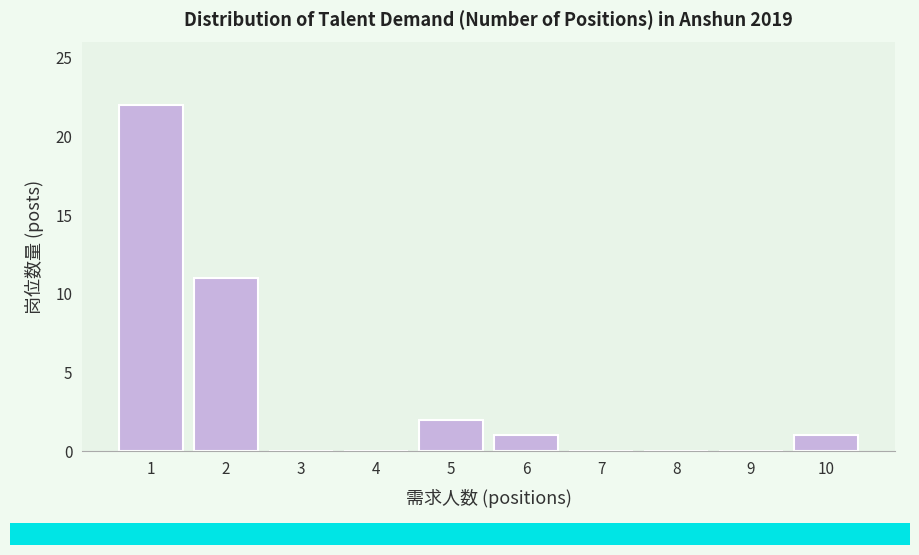

Reading left to right, transcribe this chart: for each bar, give the range it covers on the x-axis and its height. The values are not printed on the chart, so give them approximately, as read against the axis.

0.5 to 1.5: 22
1.5 to 2.5: 11
2.5 to 3.5: 0
3.5 to 4.5: 0
4.5 to 5.5: 2
5.5 to 6.5: 1
6.5 to 7.5: 0
7.5 to 8.5: 0
8.5 to 9.5: 0
9.5 to 10.5: 1